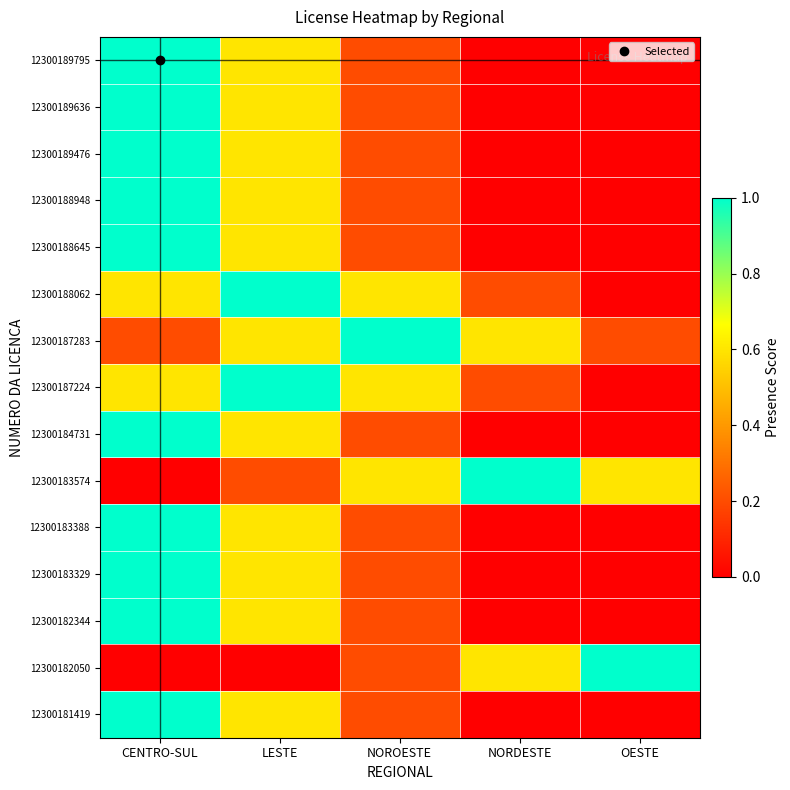

Count the number of categories in the chart.

5